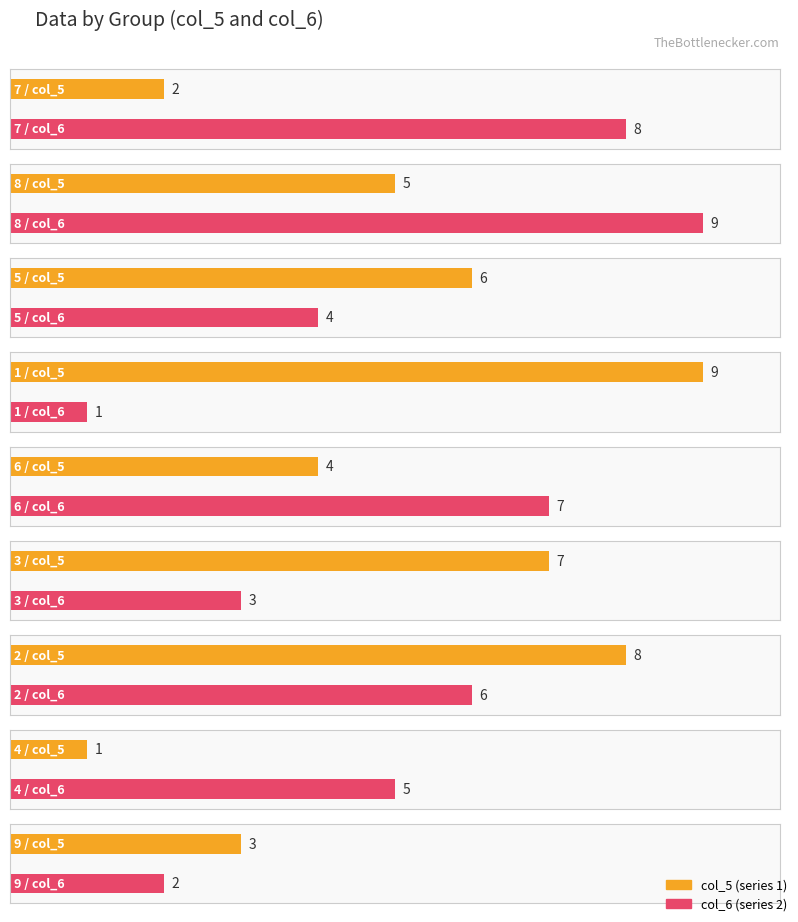

Are the bars horizontal?

Yes